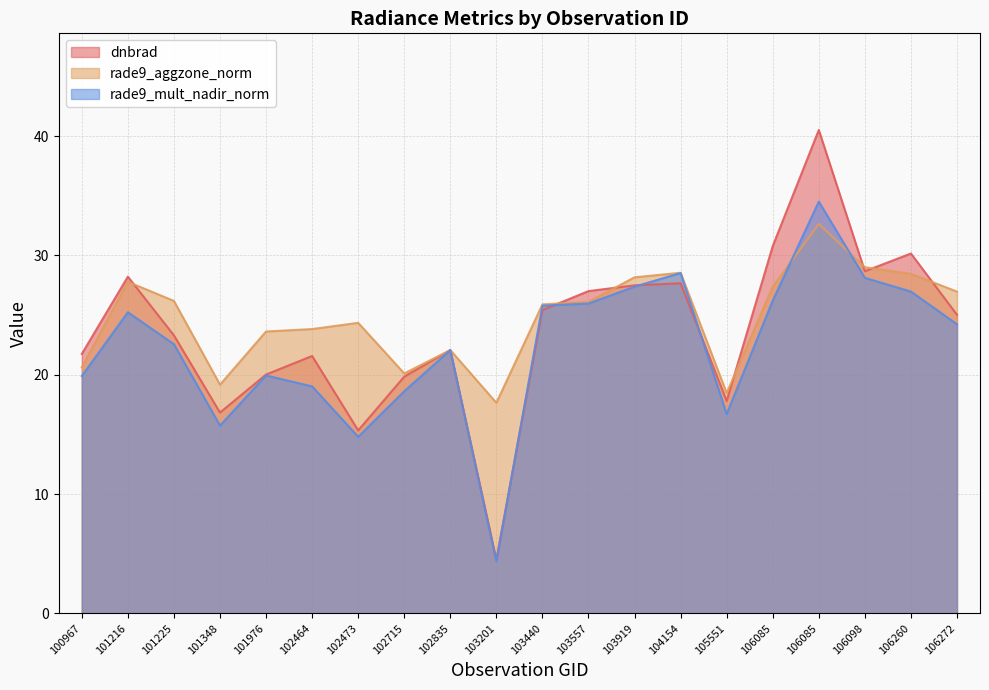

What is the difference between the rade9_mult_nadir_norm values at 106260 and 103201?

22.6